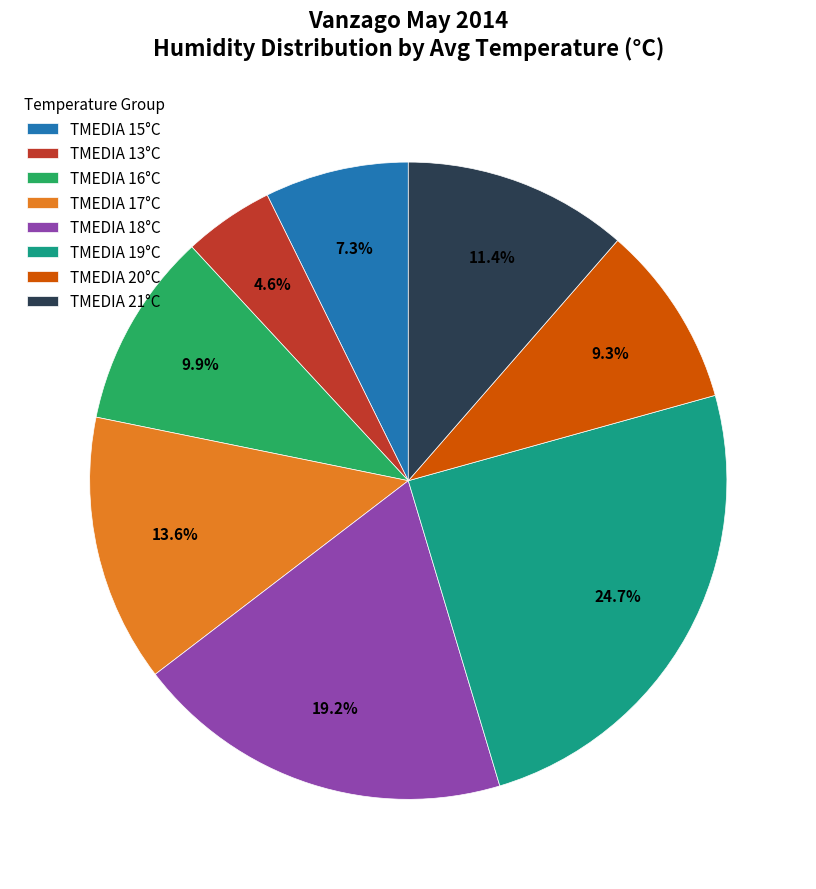

How many slices are in this pie chart?

8